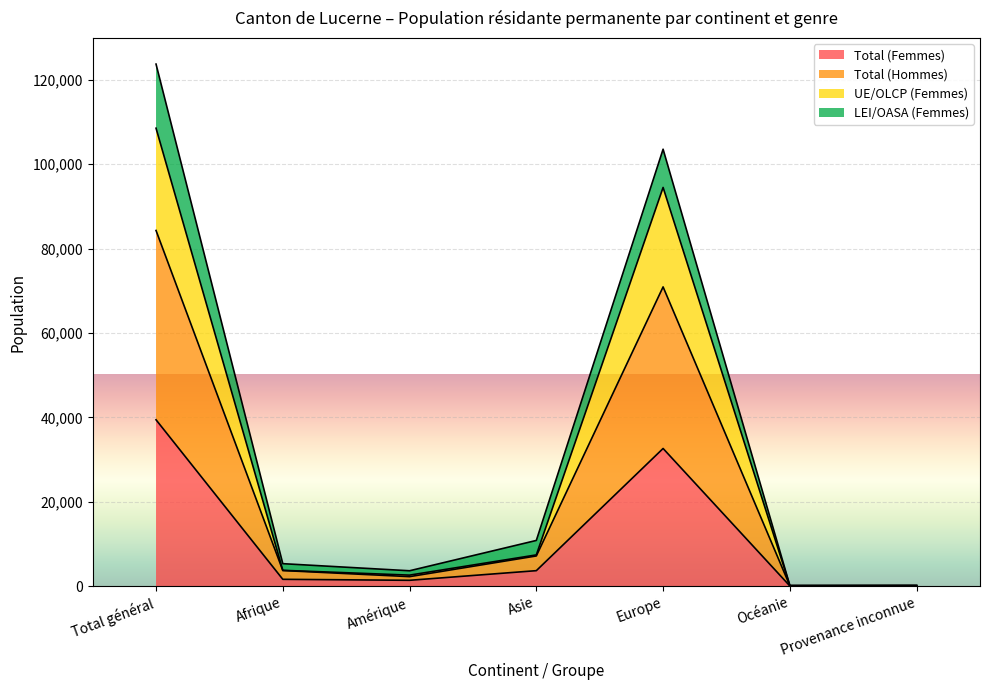

What is the difference between the highest and lowest values at Provenance inconnue?

81